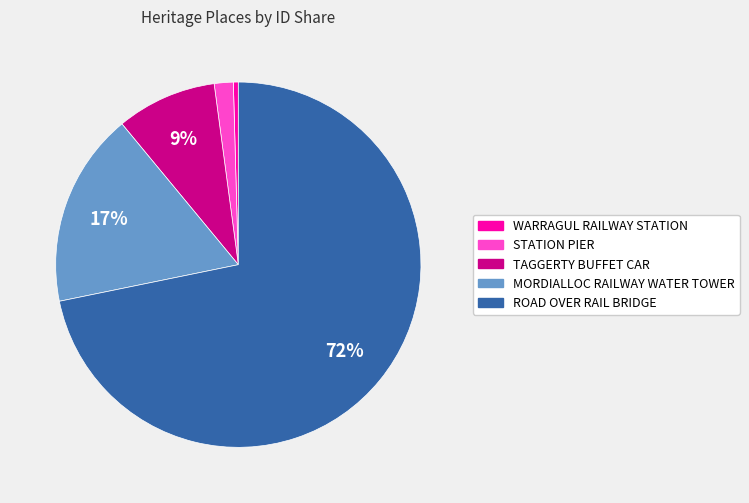

Is STATION PIER the majority of the pie?

No